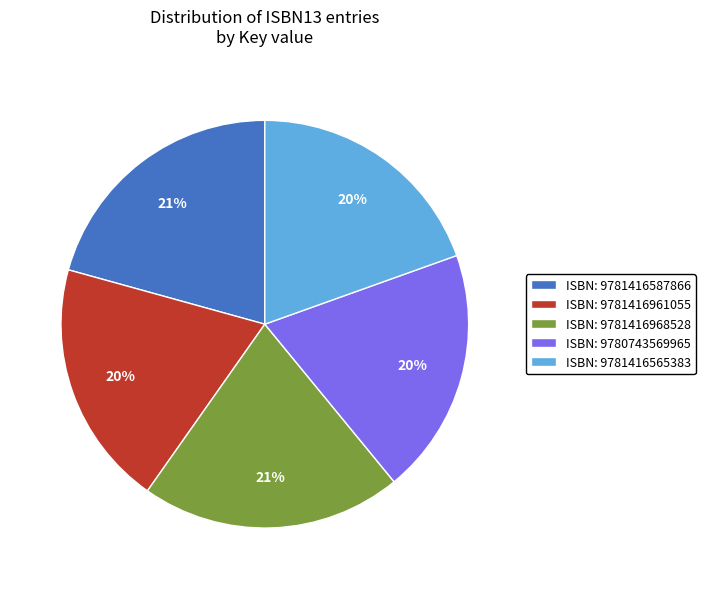

What is the ratio of the value at ISBN: 9781416961055 to the value at ISBN: 9781416565383?

1.0